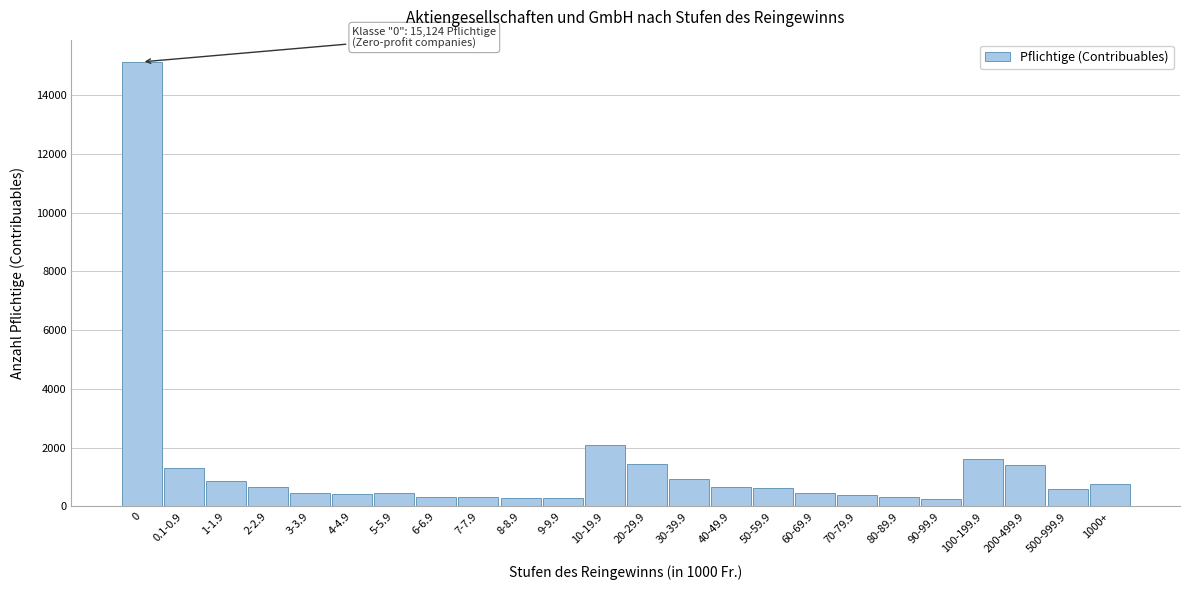

What is the maximum value shown in the chart?

15124